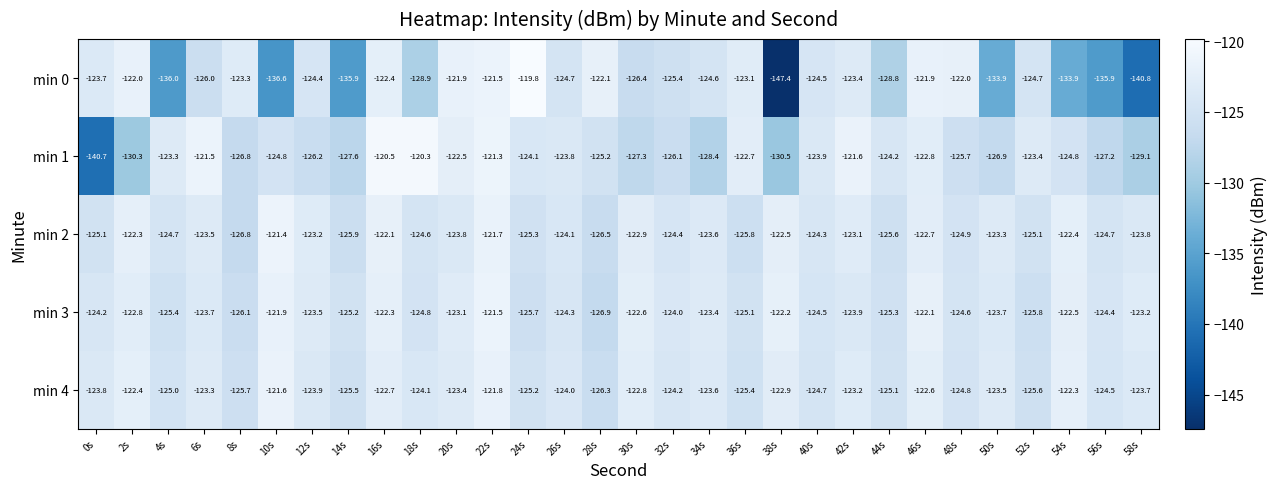

What is the total value across all series at 8s?

-628.7